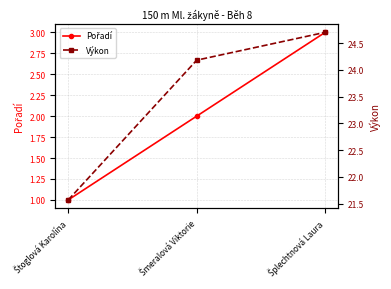

The value of Pořadí at Štoglová Karolína is 0.7. True or false?

False